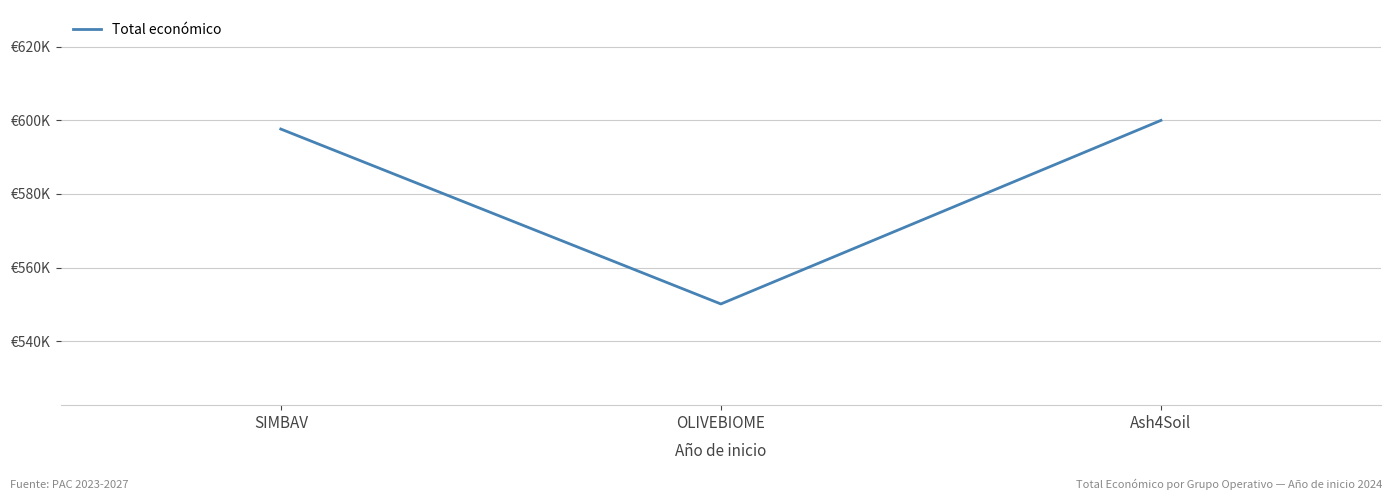

What is the greatest value displayed?

600000